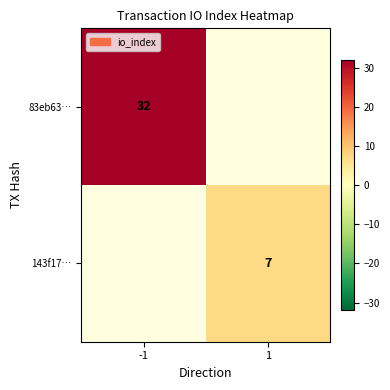

Is it true that 143f17… equals 7 at 1?

True